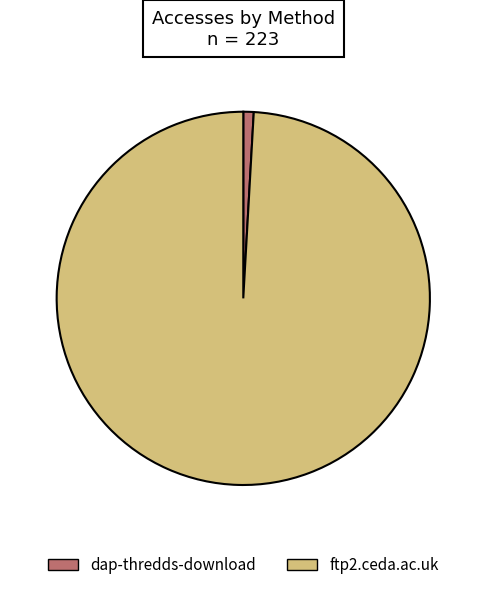

Is it true that ftp2.ceda.ac.uk is 99% of the pie?

True